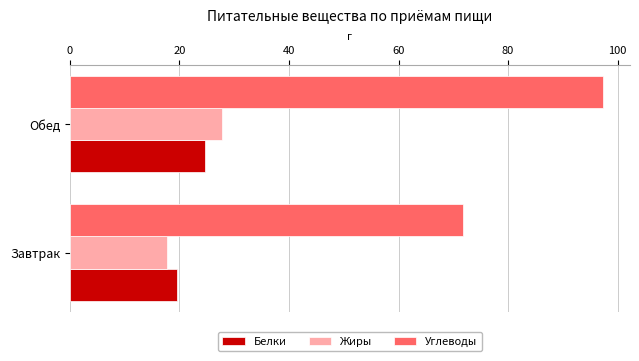

Where is Углеводы nearest to the value 84?

Завтрак